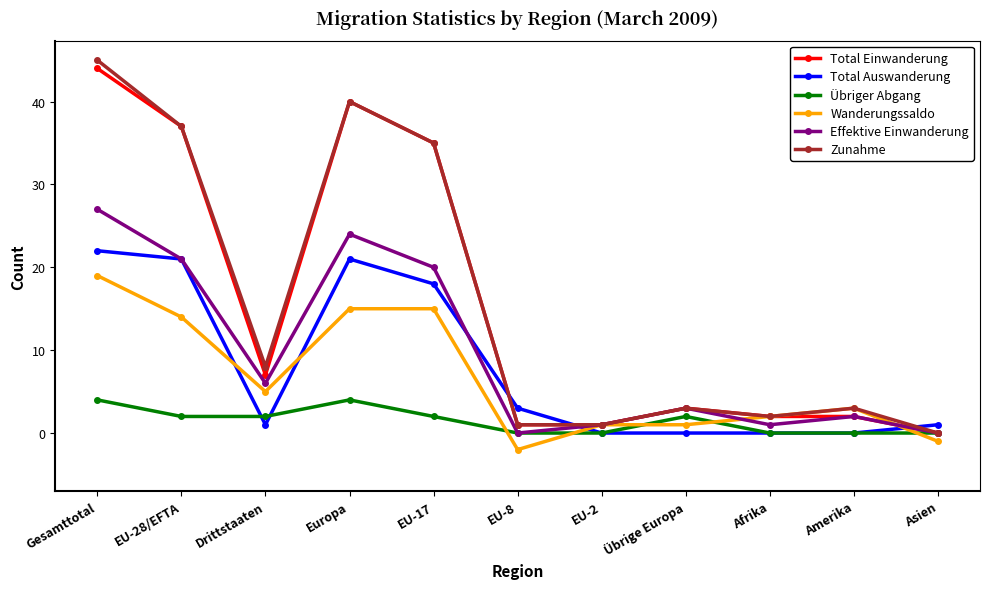

How many times do Total Einwanderung and Total Auswanderung cross each other?

3